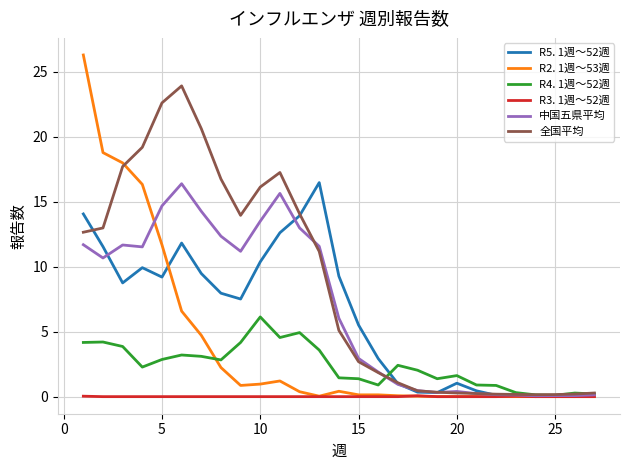

What is the maximum value for R4. 1週～52週?

6.1